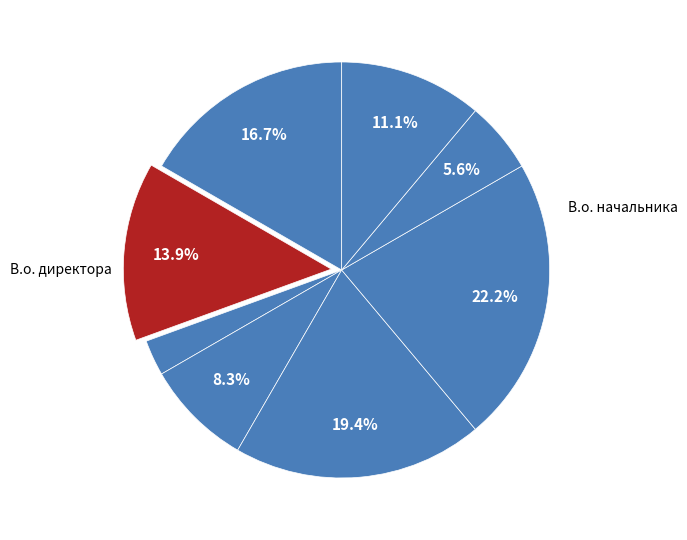

How many segments does this pie chart have?

8